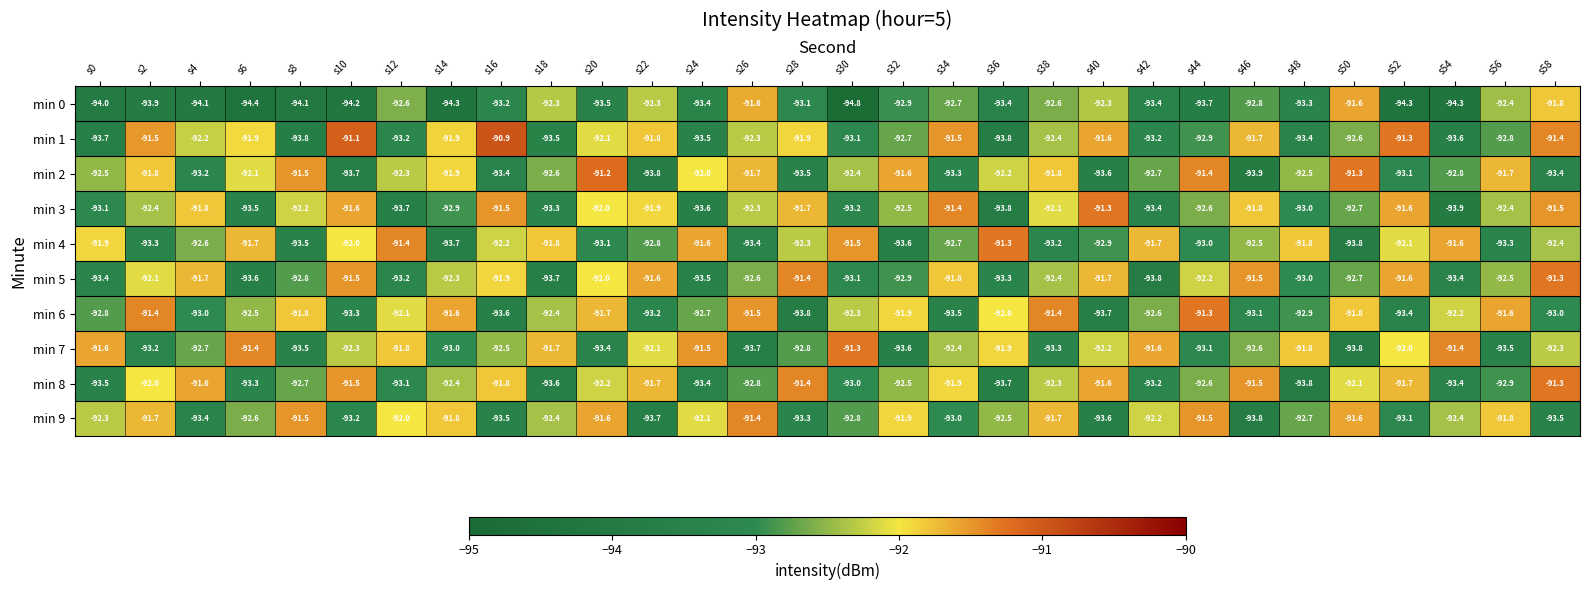

At which label does min 5 reach its peak?

s58